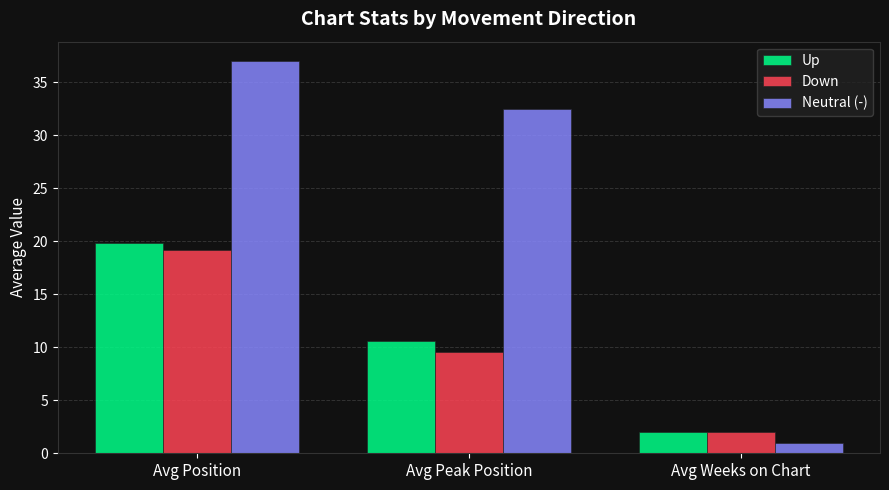

The Up series shows 33.6 at Avg Position. True or false?

False